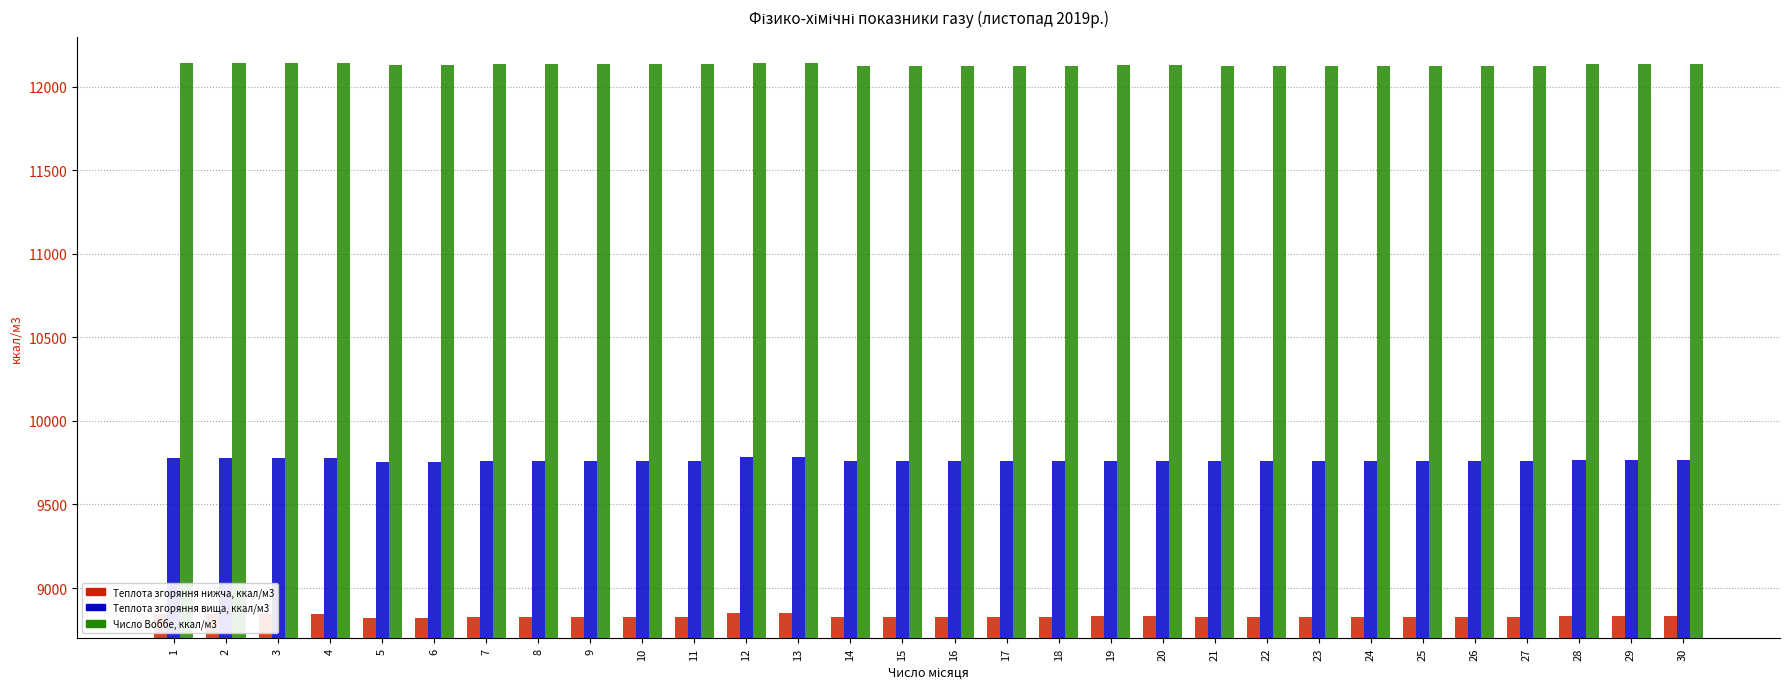

What is the minimum value shown in the chart?

8822.9